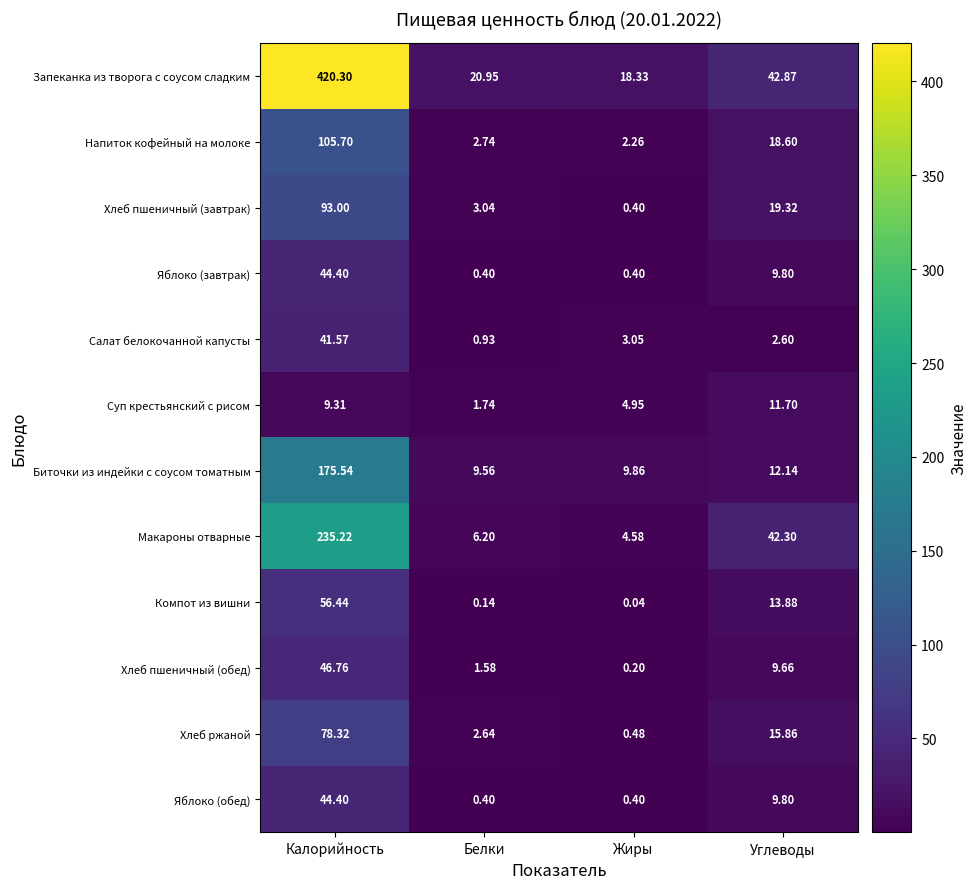

At which label does Хлеб пшеничный (обед) reach its minimum?

Жиры